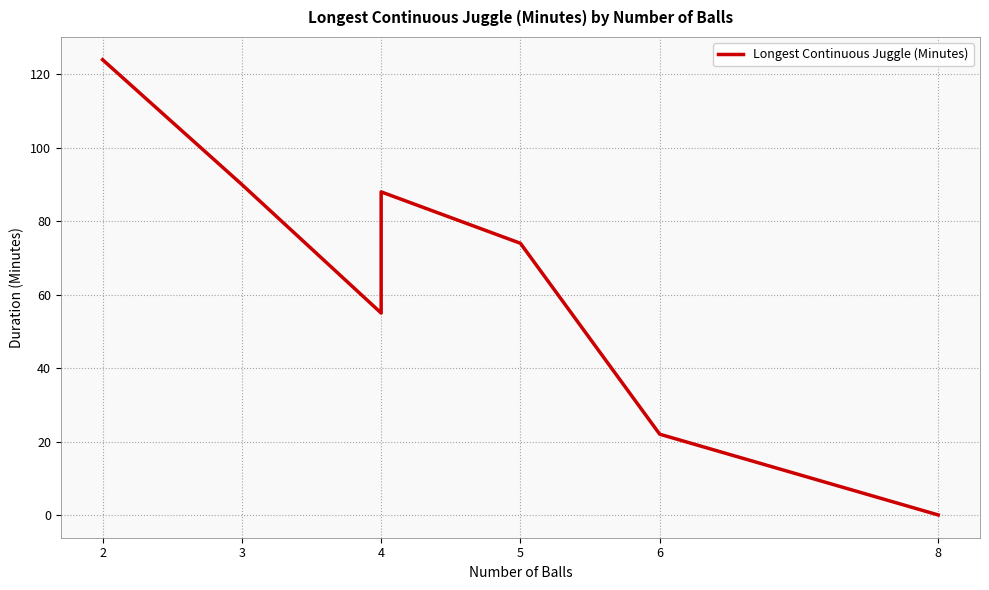

What is the maximum value shown in the chart?

124